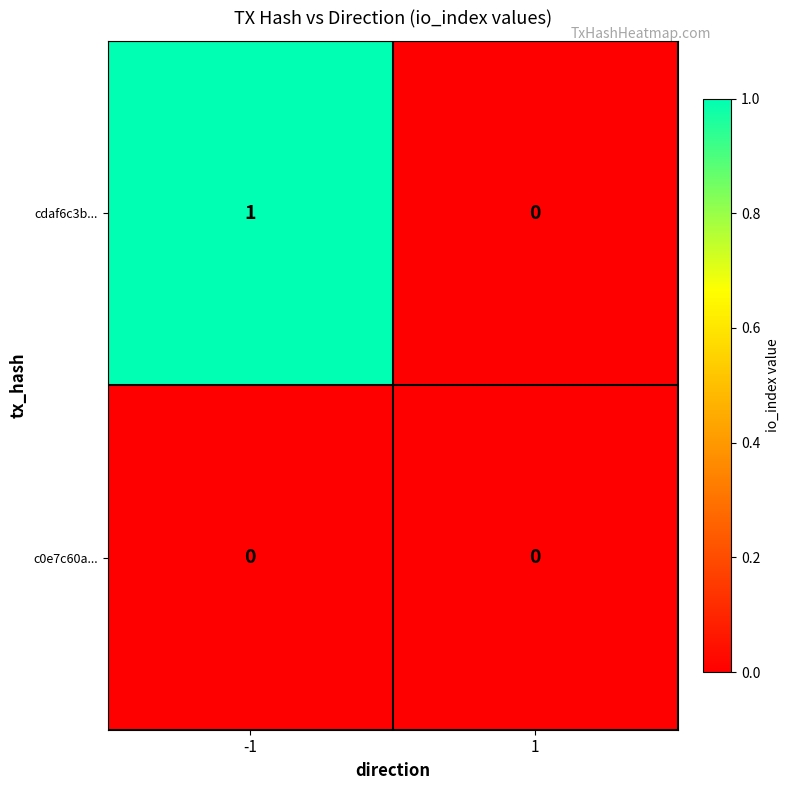

Is the value of cdaf6c3b... at -1 greater than the value of c0e7c60a... at -1?

Yes